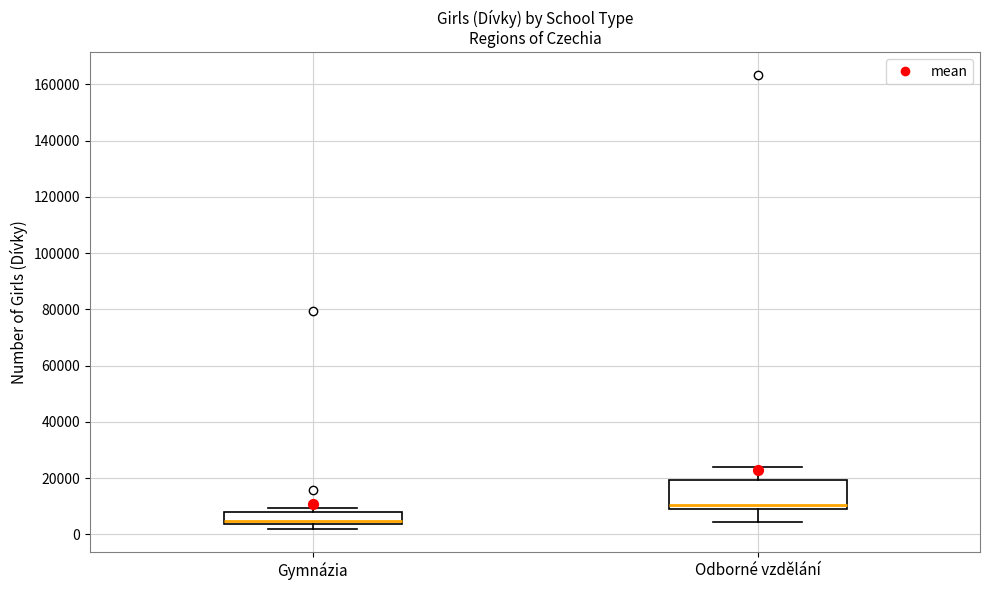

Where does the upper whisker of the box for Odborné vzdělání end on the y-axis? The values are not printed on the chart, so give them approximately, as read against the axis.

24000